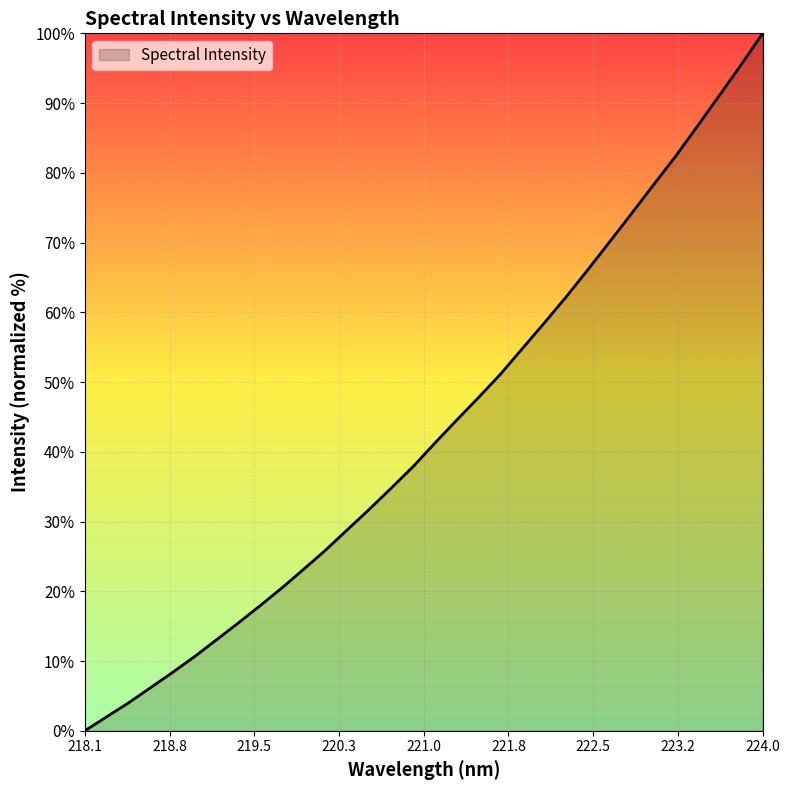

What is the maximum value shown in the chart?

100.0